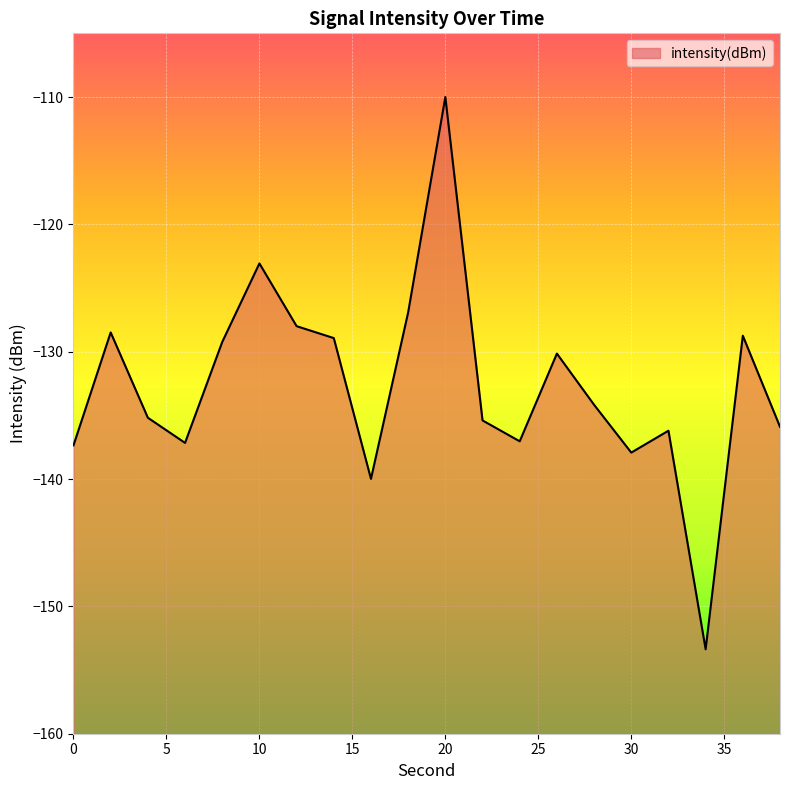

How many data points are less than -134?

11